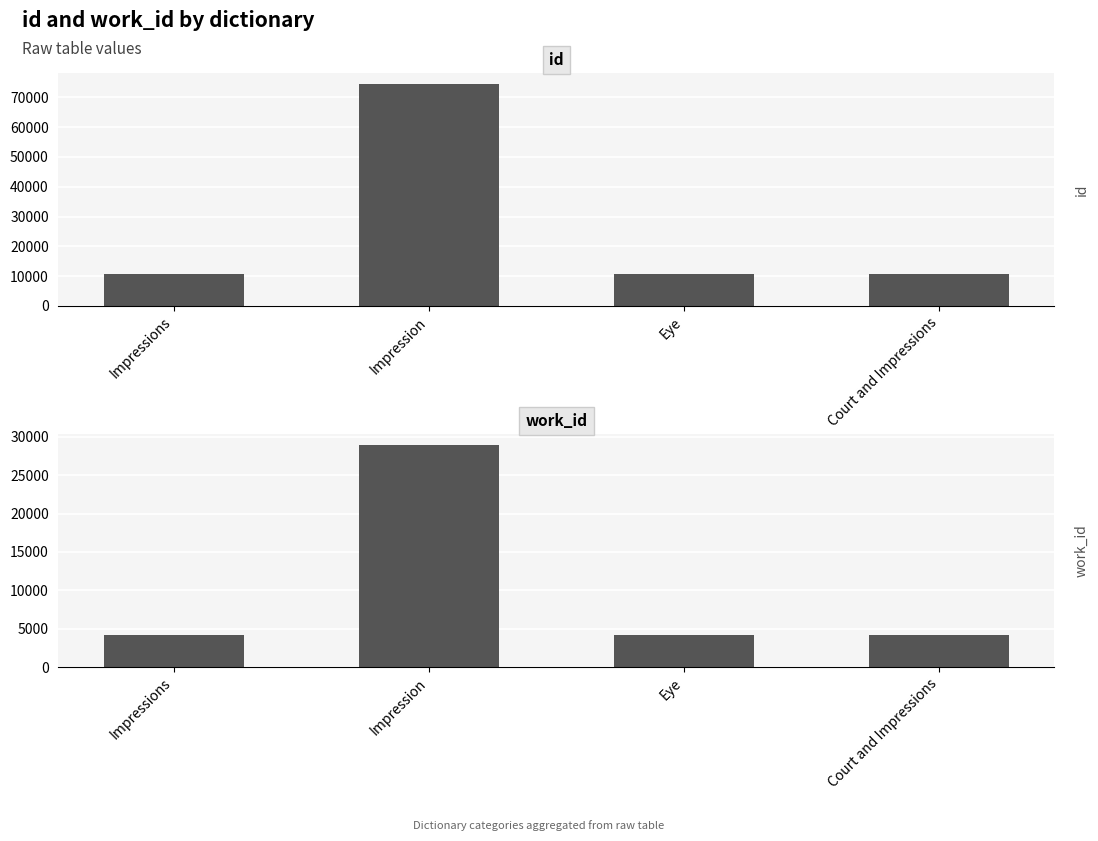

The value of id at Eye is 16059. True or false?

False